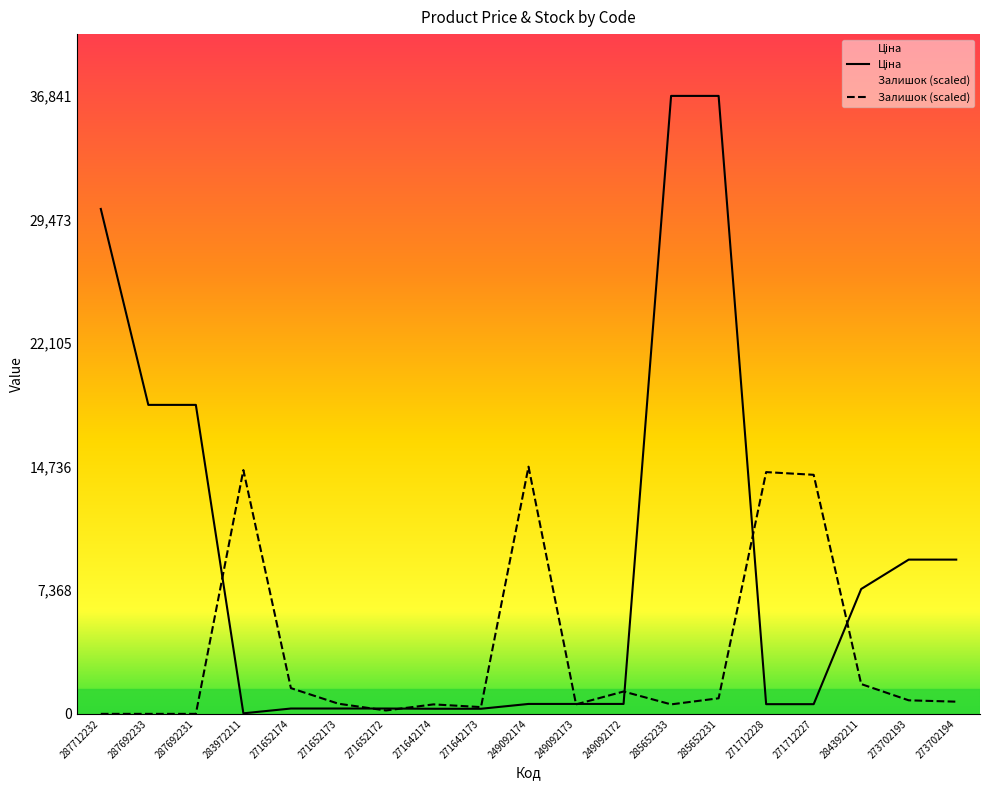

How many interior local valleys does the Залишок series have?

4